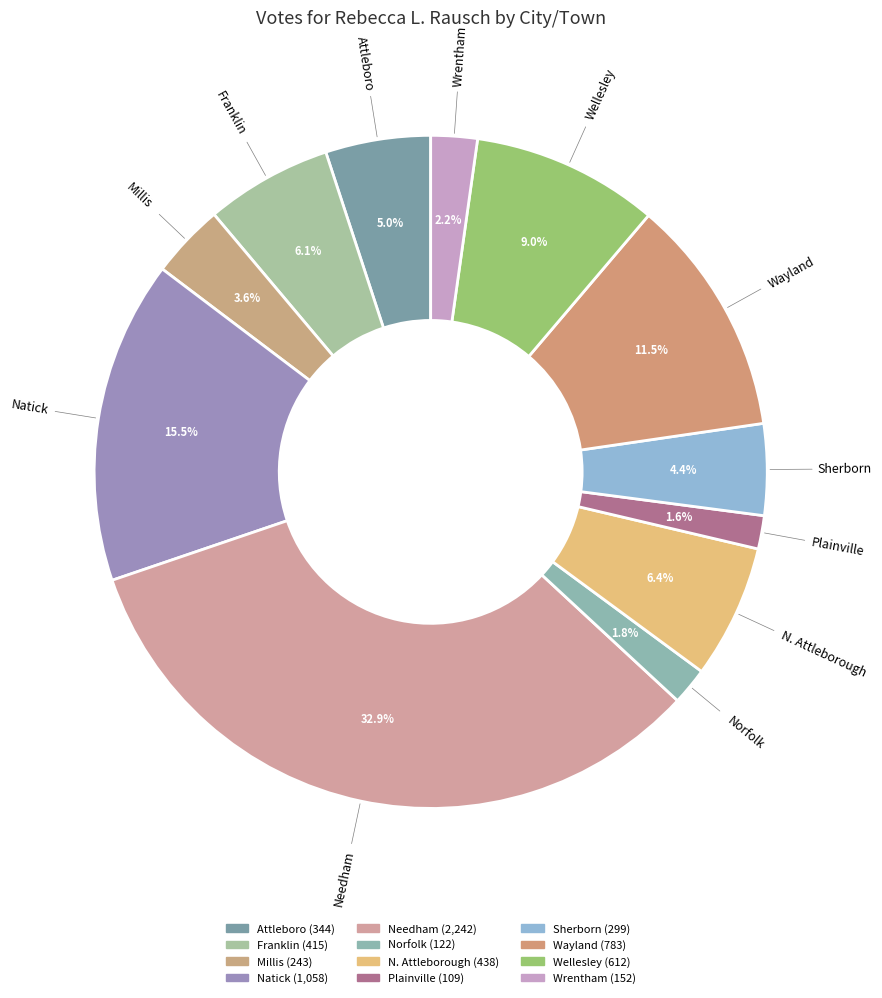

To the nearest percent, what is the average slice percentage?

8%